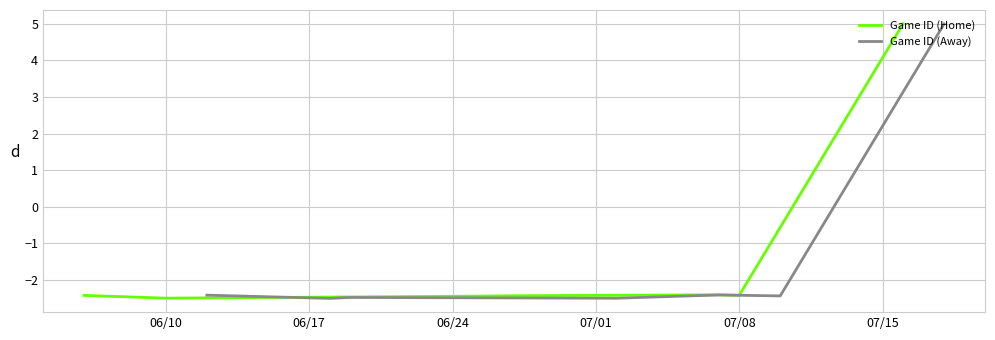

Is the value of Game ID (Home) at 07/08 greater than the value of Game ID (Away) at 07/01?

Yes